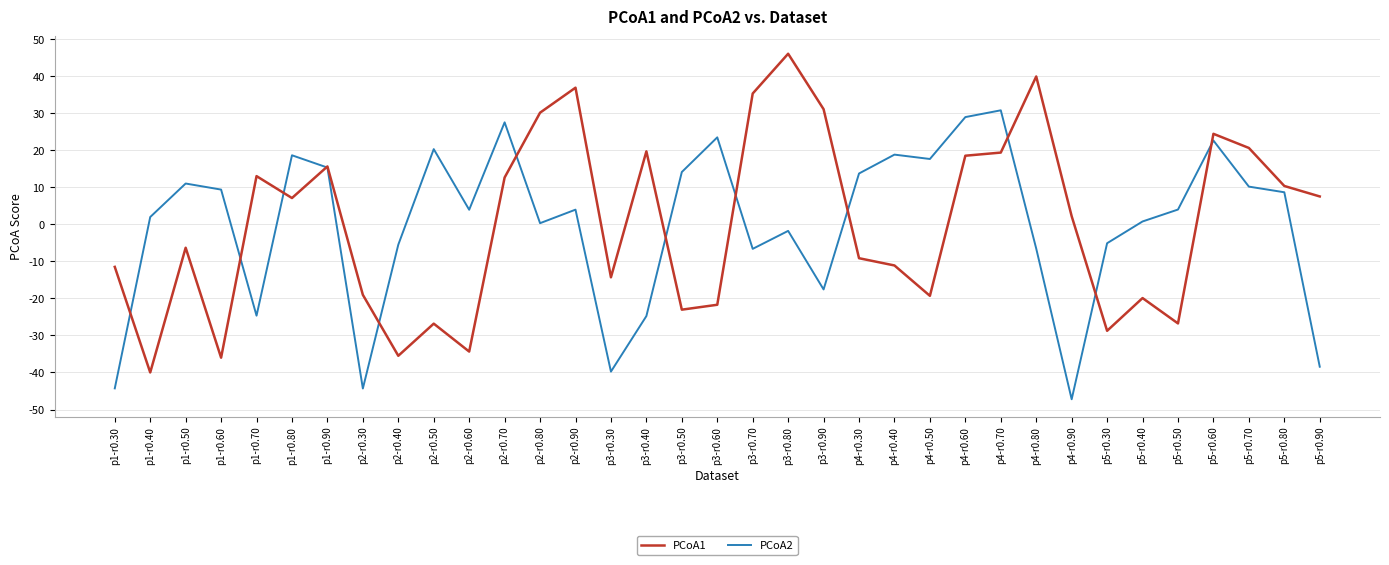

At how many categories does at least one series exceed 32?

4